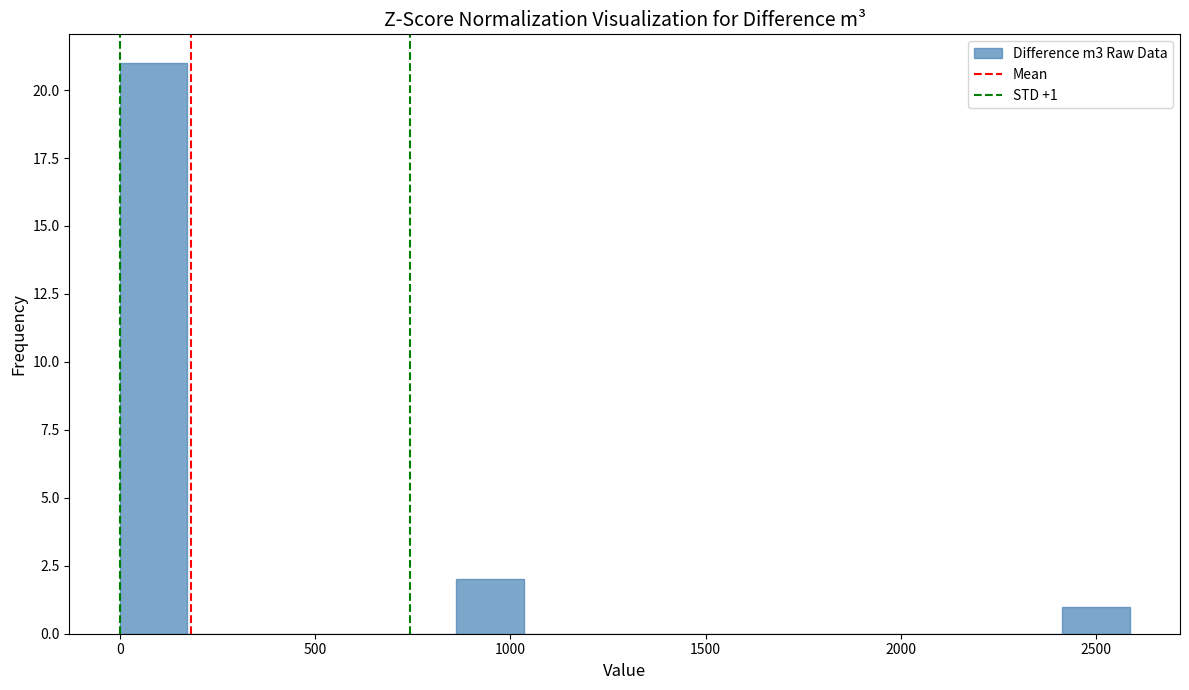

Around what value on the x-axis is the tallest bar? Give the approximate position of its centre, as read against the axis.

100